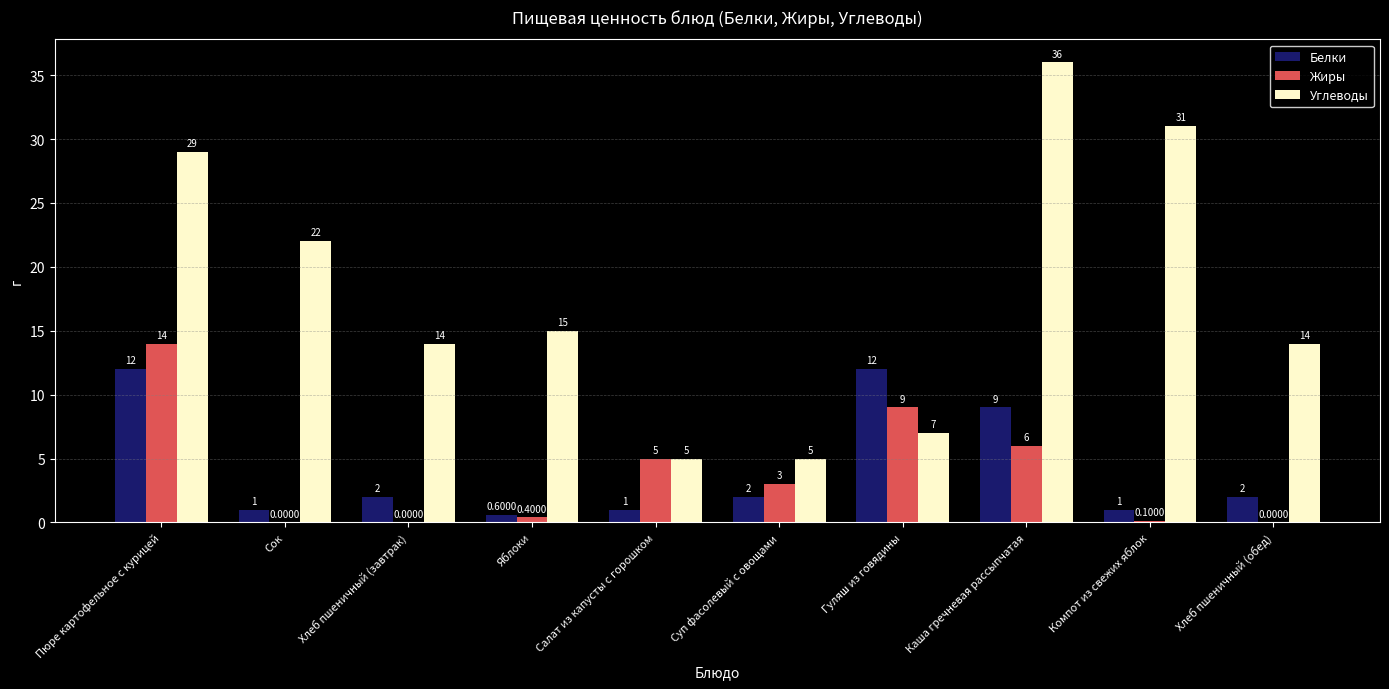

What is the total value across all series at Гуляш из говядины?

28.0